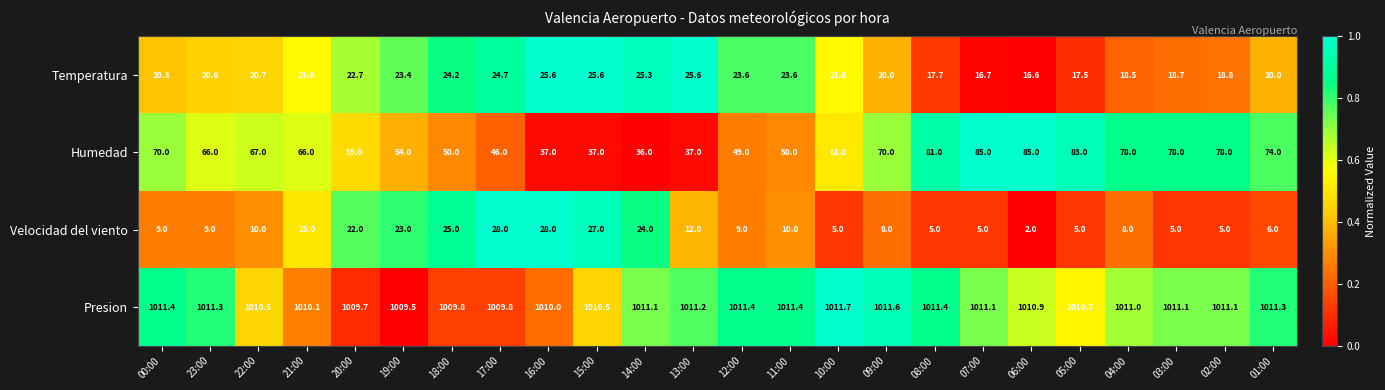

How many distinct data groups are displayed?

4